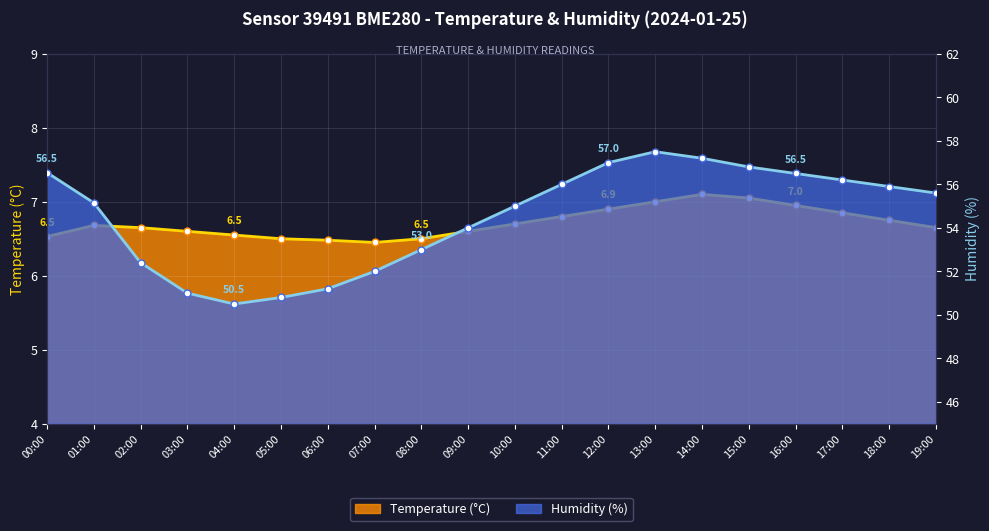

Rank the series by their average value, from lowest to highest.

Temperature, Humidity